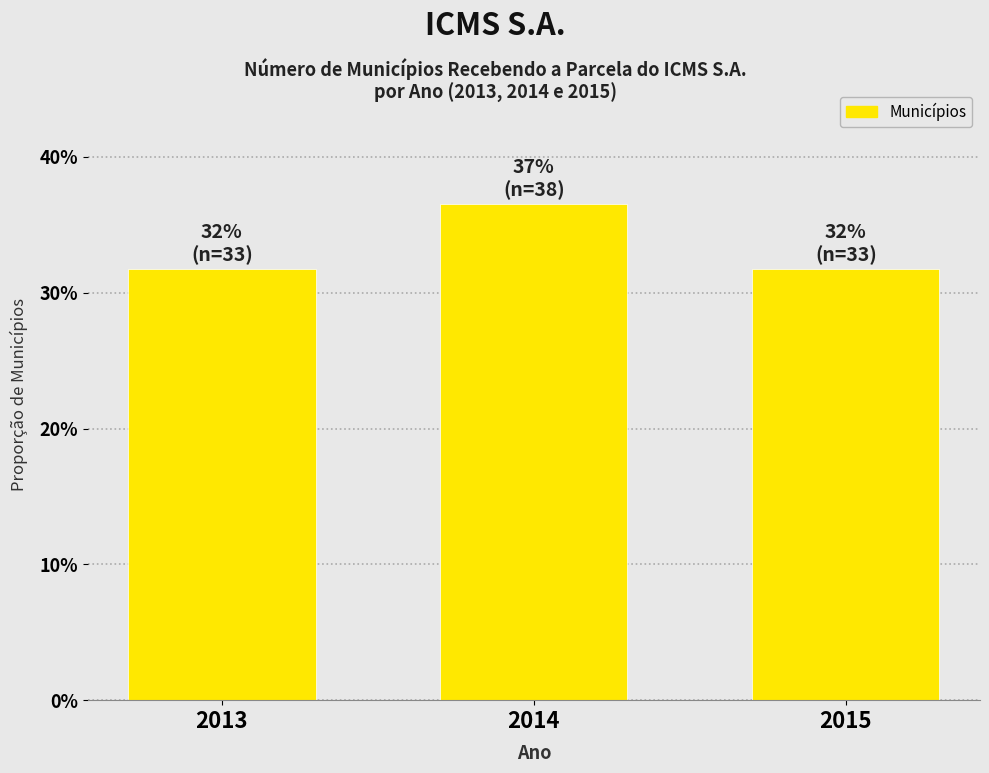

Reading right to left, transcribe all the data shown in this chart.

2015=31.7	2014=36.5	2013=31.7